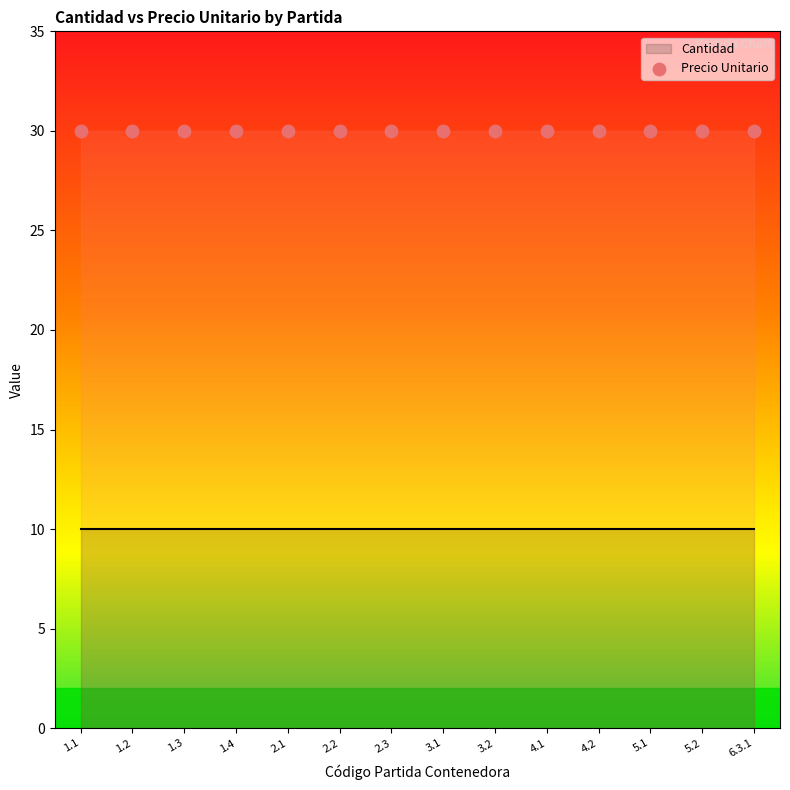

Which series has the widest spread of Y values?

Cantidad